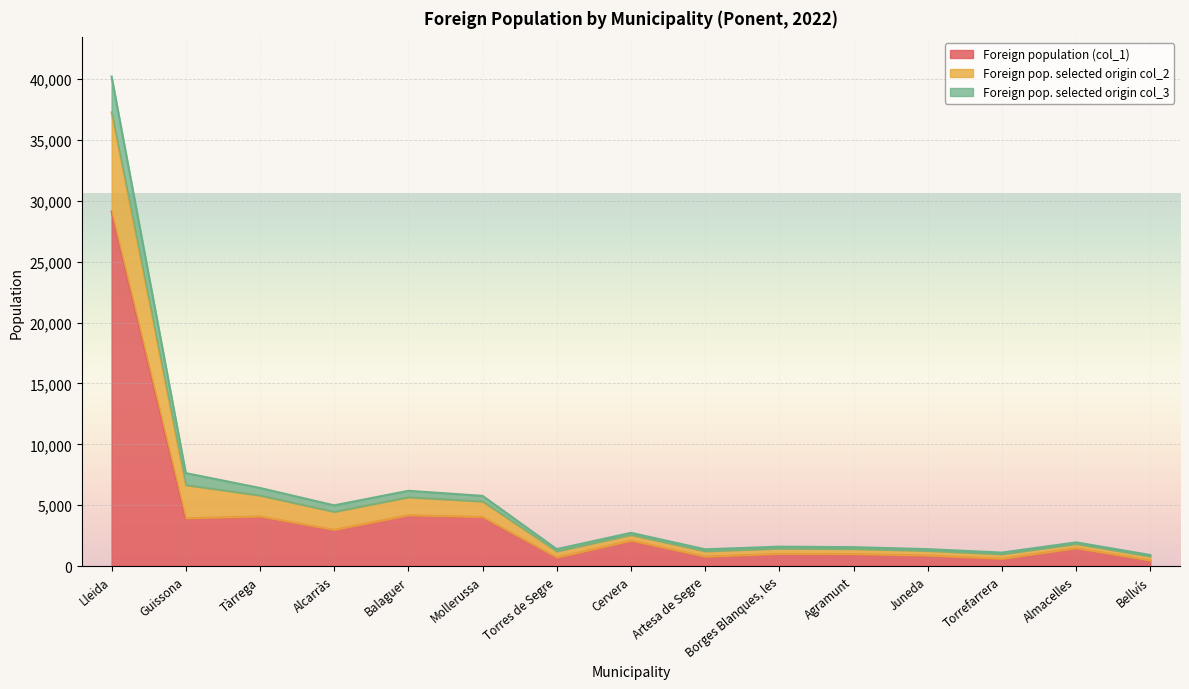

True or false: Foreign pop. selected origin col_2 and Foreign population (col_1) intersect in this chart.

False